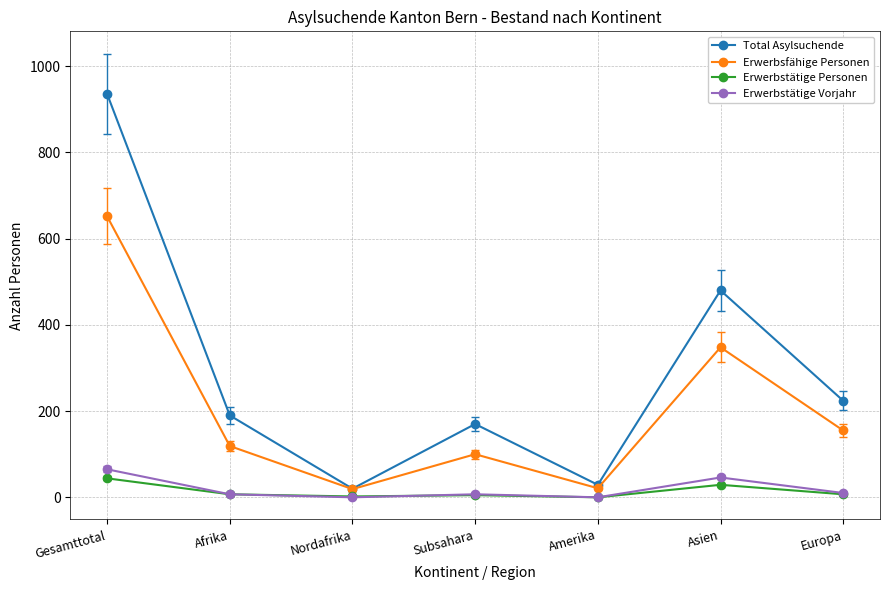

Where is the first local minimum for Erwerbsfähige Personen?

Nordafrika